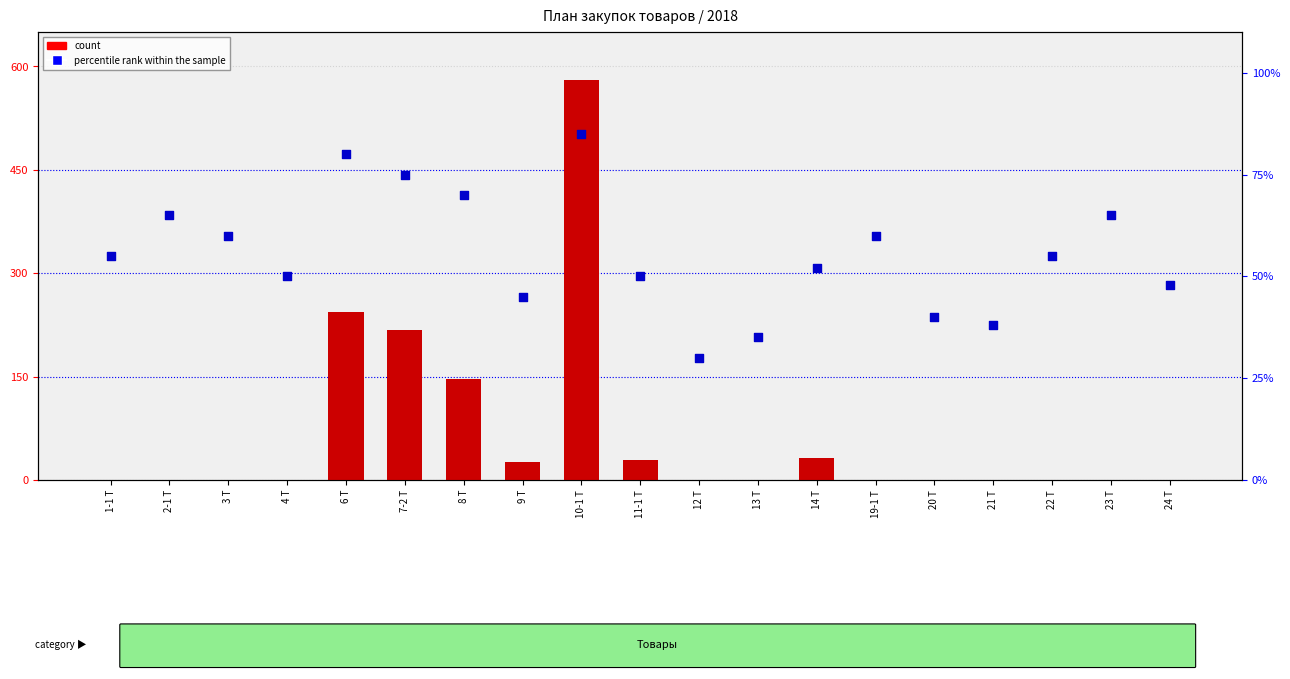

Which series has the largest total across all categories?

count